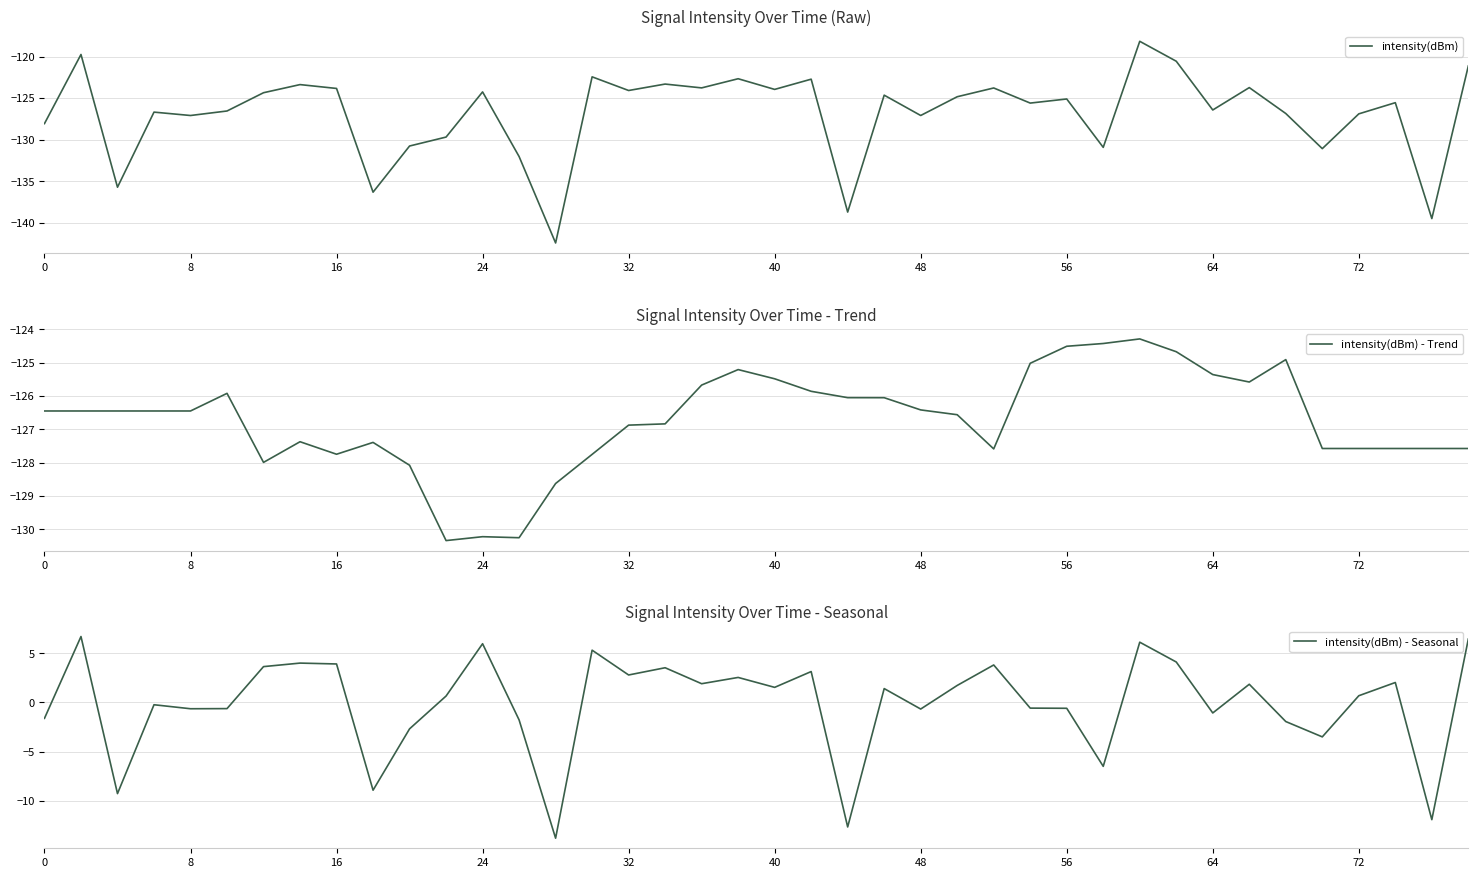

How many interior local peaks does the intensity(dBm) series have?

14